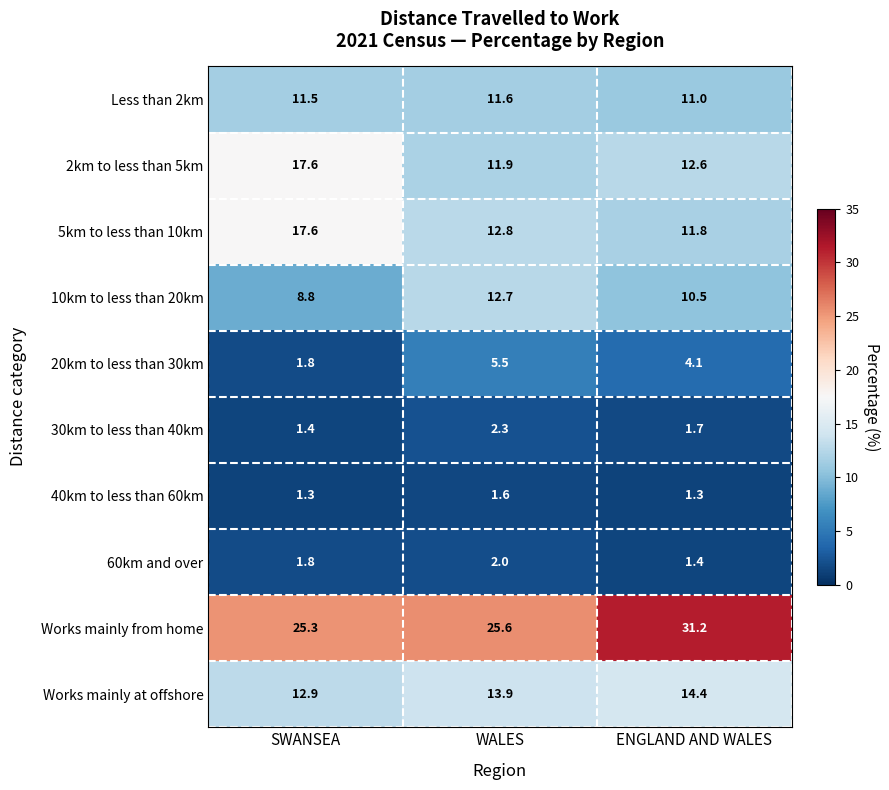

How many distinct data groups are displayed?

10